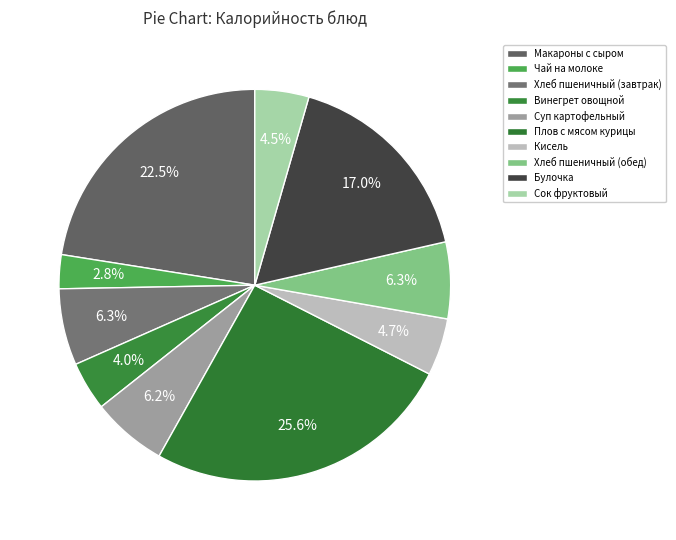

Rank the categories by value from lowest to highest.

Чай на молоке, Винегрет овощной, Сок фруктовый, Кисель, Суп картофельный, Хлеб пшеничный (завтрак), Хлеб пшеничный (обед), Булочка, Макароны с сыром, Плов с мясом курицы